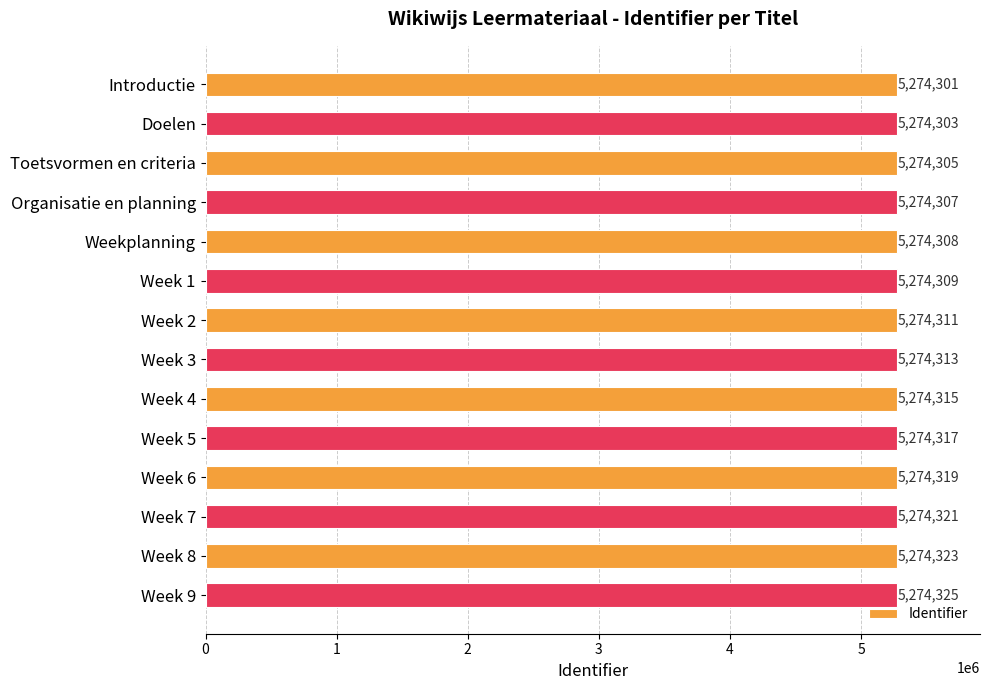

The chart shows a value of 5274323 at Week 8. True or false?

True